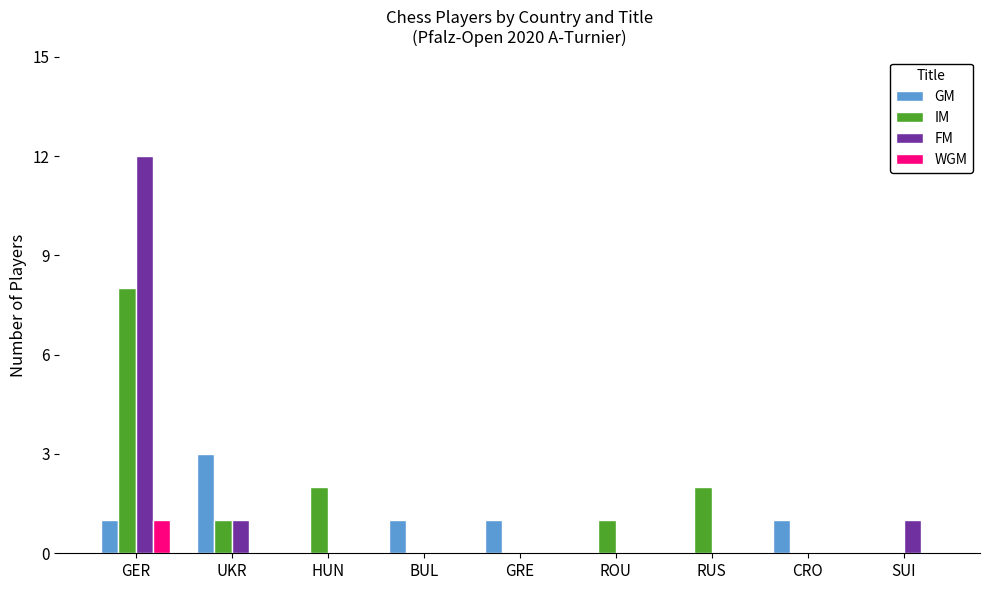

How many data points does each series have?

9